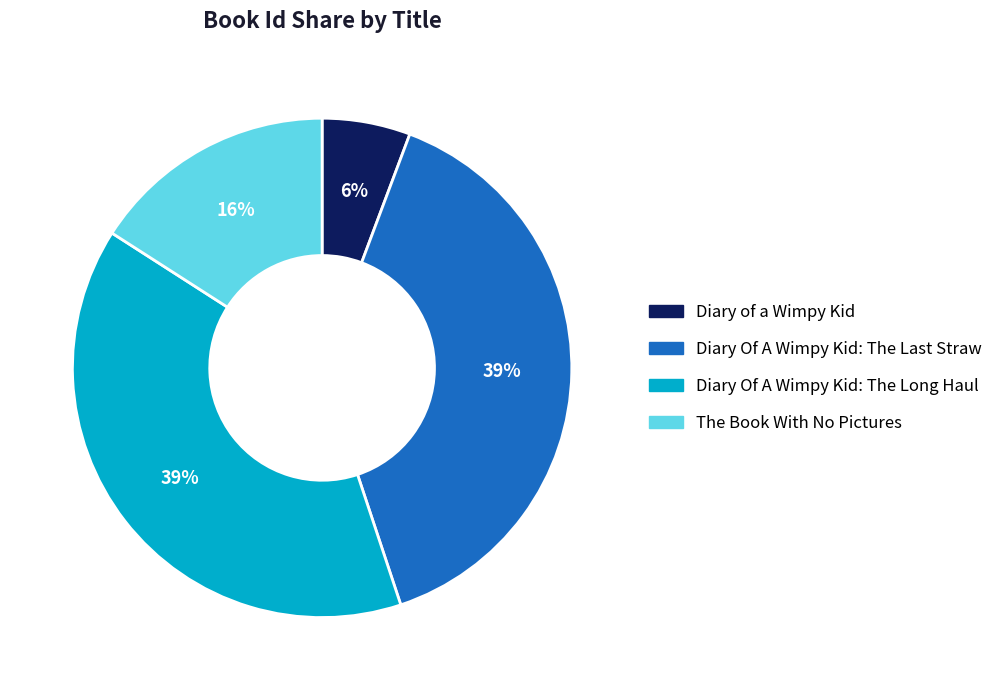

To the nearest percent, what is the combined percentage of Diary Of A Wimpy Kid: The Long Haul and The Book With No Pictures?

55%